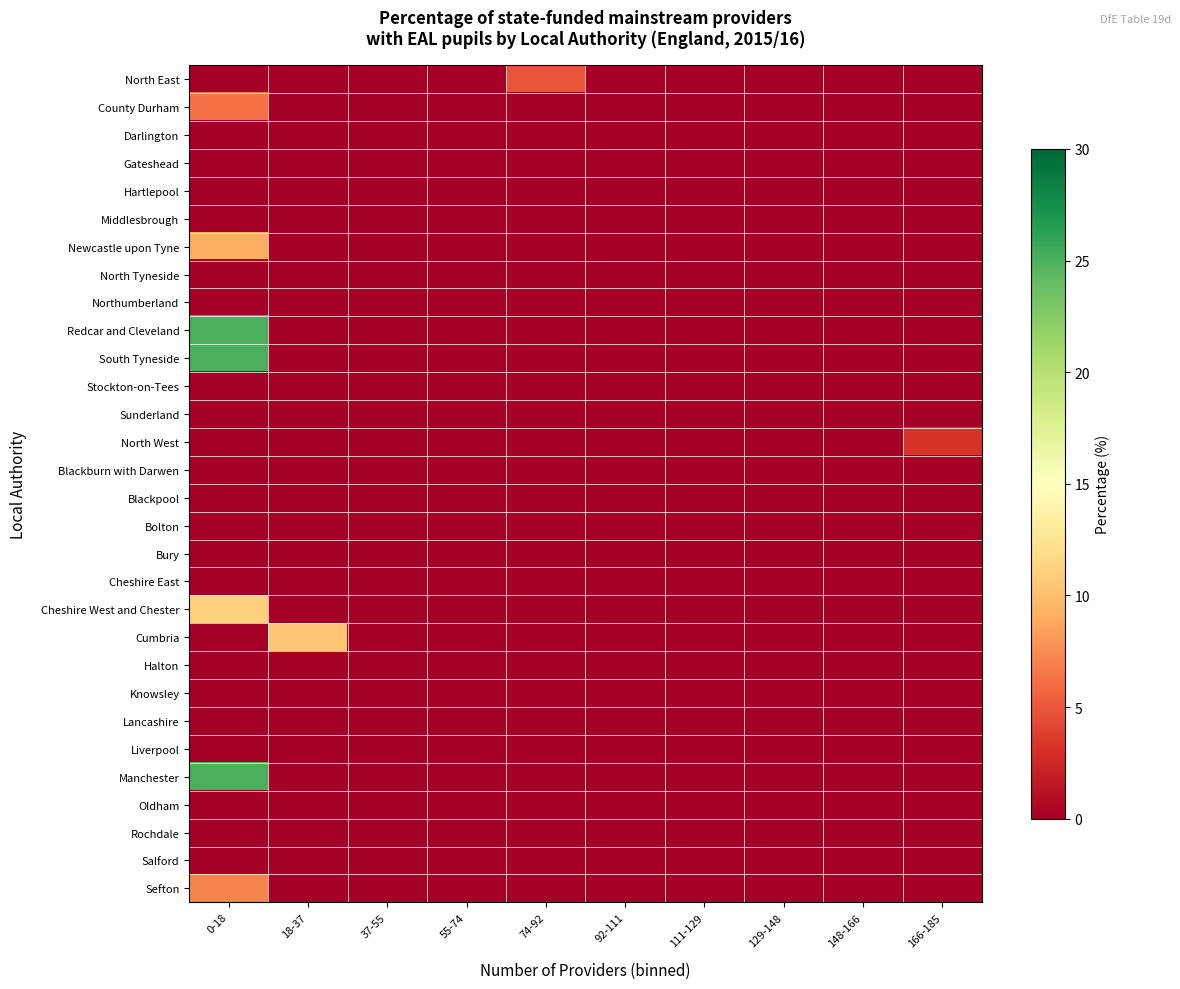

Reading left to right, extract all data points from this chart.

North East: 0-18=0.0	18-37=0.0	37-55=0.0	55-74=0.0	74-92=4.9	92-111=0.0	111-129=0.0	129-148=0.0	148-166=0.0	166-185=0.0
County Durham: 0-18=6.2	18-37=0.0	37-55=0.0	55-74=0.0	74-92=0.0	92-111=0.0	111-129=0.0	129-148=0.0	148-166=0.0	166-185=0.0
Darlington: 0-18=0.0	18-37=0.0	37-55=0.0	55-74=0.0	74-92=0.0	92-111=0.0	111-129=0.0	129-148=0.0	148-166=0.0	166-185=0.0
Gateshead: 0-18=0.0	18-37=0.0	37-55=0.0	55-74=0.0	74-92=0.0	92-111=0.0	111-129=0.0	129-148=0.0	148-166=0.0	166-185=0.0
Hartlepool: 0-18=0.0	18-37=0.0	37-55=0.0	55-74=0.0	74-92=0.0	92-111=0.0	111-129=0.0	129-148=0.0	148-166=0.0	166-185=0.0
Middlesbrough: 0-18=0.0	18-37=0.0	37-55=0.0	55-74=0.0	74-92=0.0	92-111=0.0	111-129=0.0	129-148=0.0	148-166=0.0	166-185=0.0
Newcastle upon Tyne: 0-18=9.1	18-37=0.0	37-55=0.0	55-74=0.0	74-92=0.0	92-111=0.0	111-129=0.0	129-148=0.0	148-166=0.0	166-185=0.0
North Tyneside: 0-18=0.0	18-37=0.0	37-55=0.0	55-74=0.0	74-92=0.0	92-111=0.0	111-129=0.0	129-148=0.0	148-166=0.0	166-185=0.0
Northumberland: 0-18=0.0	18-37=0.0	37-55=0.0	55-74=0.0	74-92=0.0	92-111=0.0	111-129=0.0	129-148=0.0	148-166=0.0	166-185=0.0
Redcar and Cleveland: 0-18=25.0	18-37=0.0	37-55=0.0	55-74=0.0	74-92=0.0	92-111=0.0	111-129=0.0	129-148=0.0	148-166=0.0	166-185=0.0
South Tyneside: 0-18=25.0	18-37=0.0	37-55=0.0	55-74=0.0	74-92=0.0	92-111=0.0	111-129=0.0	129-148=0.0	148-166=0.0	166-185=0.0
Stockton-on-Tees: 0-18=0.0	18-37=0.0	37-55=0.0	55-74=0.0	74-92=0.0	92-111=0.0	111-129=0.0	129-148=0.0	148-166=0.0	166-185=0.0
Sunderland: 0-18=0.0	18-37=0.0	37-55=0.0	55-74=0.0	74-92=0.0	92-111=0.0	111-129=0.0	129-148=0.0	148-166=0.0	166-185=0.0
North West: 0-18=0.0	18-37=0.0	37-55=0.0	55-74=0.0	74-92=0.0	92-111=0.0	111-129=0.0	129-148=0.0	148-166=0.0	166-185=3.3
Blackburn with Darwen: 0-18=0.0	18-37=0.0	37-55=0.0	55-74=0.0	74-92=0.0	92-111=0.0	111-129=0.0	129-148=0.0	148-166=0.0	166-185=0.0
Blackpool: 0-18=0.0	18-37=0.0	37-55=0.0	55-74=0.0	74-92=0.0	92-111=0.0	111-129=0.0	129-148=0.0	148-166=0.0	166-185=0.0
Bolton: 0-18=0.0	18-37=0.0	37-55=0.0	55-74=0.0	74-92=0.0	92-111=0.0	111-129=0.0	129-148=0.0	148-166=0.0	166-185=0.0
Bury: 0-18=0.0	18-37=0.0	37-55=0.0	55-74=0.0	74-92=0.0	92-111=0.0	111-129=0.0	129-148=0.0	148-166=0.0	166-185=0.0
Cheshire East: 0-18=0.0	18-37=0.0	37-55=0.0	55-74=0.0	74-92=0.0	92-111=0.0	111-129=0.0	129-148=0.0	148-166=0.0	166-185=0.0
Cheshire West and Chester: 0-18=11.1	18-37=0.0	37-55=0.0	55-74=0.0	74-92=0.0	92-111=0.0	111-129=0.0	129-148=0.0	148-166=0.0	166-185=0.0
Cumbria: 0-18=0.0	18-37=10.5	37-55=0.0	55-74=0.0	74-92=0.0	92-111=0.0	111-129=0.0	129-148=0.0	148-166=0.0	166-185=0.0
Halton: 0-18=0.0	18-37=0.0	37-55=0.0	55-74=0.0	74-92=0.0	92-111=0.0	111-129=0.0	129-148=0.0	148-166=0.0	166-185=0.0
Knowsley: 0-18=0.0	18-37=0.0	37-55=0.0	55-74=0.0	74-92=0.0	92-111=0.0	111-129=0.0	129-148=0.0	148-166=0.0	166-185=0.0
Lancashire: 0-18=0.0	18-37=0.0	37-55=0.0	55-74=0.0	74-92=0.0	92-111=0.0	111-129=0.0	129-148=0.0	148-166=0.0	166-185=0.0
Liverpool: 0-18=0.0	18-37=0.0	37-55=0.0	55-74=0.0	74-92=0.0	92-111=0.0	111-129=0.0	129-148=0.0	148-166=0.0	166-185=0.0
Manchester: 0-18=25.0	18-37=0.0	37-55=0.0	55-74=0.0	74-92=0.0	92-111=0.0	111-129=0.0	129-148=0.0	148-166=0.0	166-185=0.0
Oldham: 0-18=0.0	18-37=0.0	37-55=0.0	55-74=0.0	74-92=0.0	92-111=0.0	111-129=0.0	129-148=0.0	148-166=0.0	166-185=0.0
Rochdale: 0-18=0.0	18-37=0.0	37-55=0.0	55-74=0.0	74-92=0.0	92-111=0.0	111-129=0.0	129-148=0.0	148-166=0.0	166-185=0.0
Salford: 0-18=0.0	18-37=0.0	37-55=0.0	55-74=0.0	74-92=0.0	92-111=0.0	111-129=0.0	129-148=0.0	148-166=0.0	166-185=0.0
Sefton: 0-18=7.1	18-37=0.0	37-55=0.0	55-74=0.0	74-92=0.0	92-111=0.0	111-129=0.0	129-148=0.0	148-166=0.0	166-185=0.0